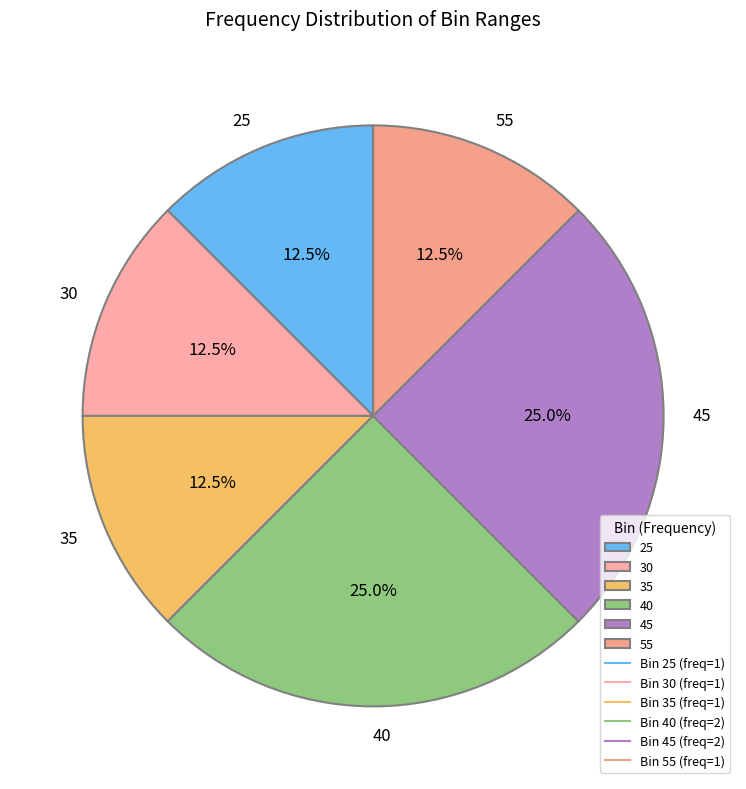

Is the sum of 30 and 55 greater than half?

No